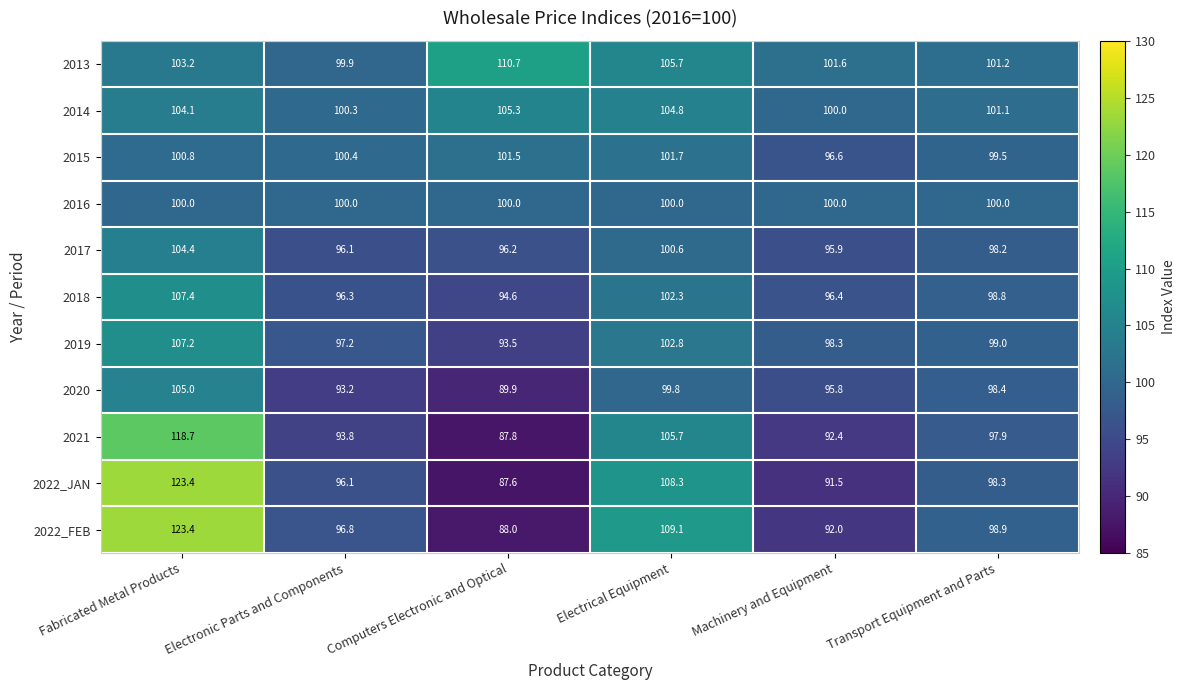

Is it true that 2022_FEB equals 137.4 at Machinery and Equipment?

False